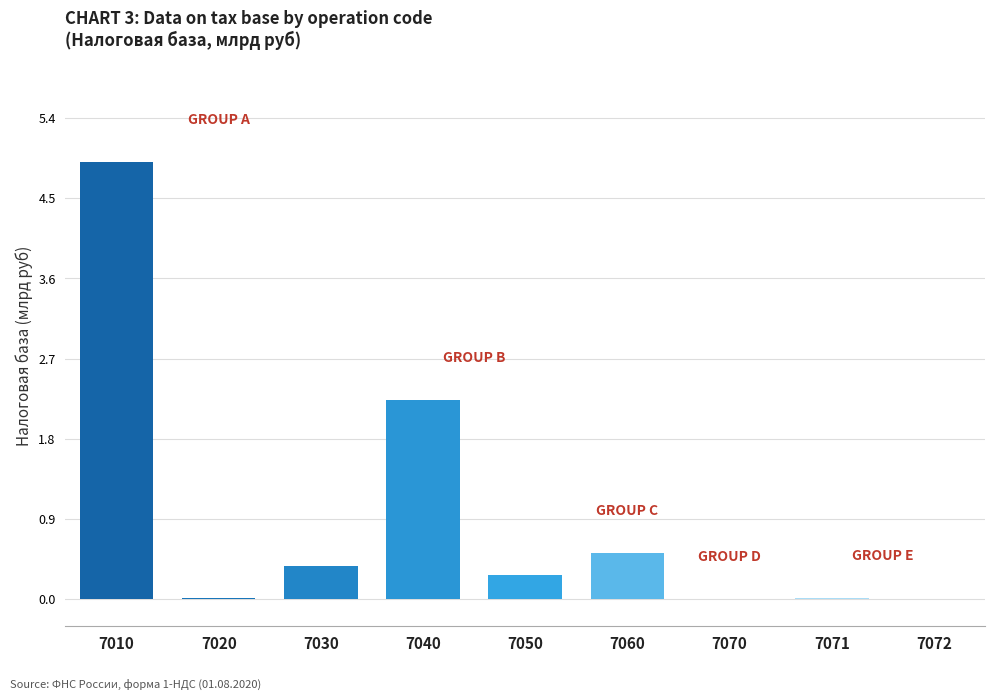

At which label is the value closest to 2?

7040